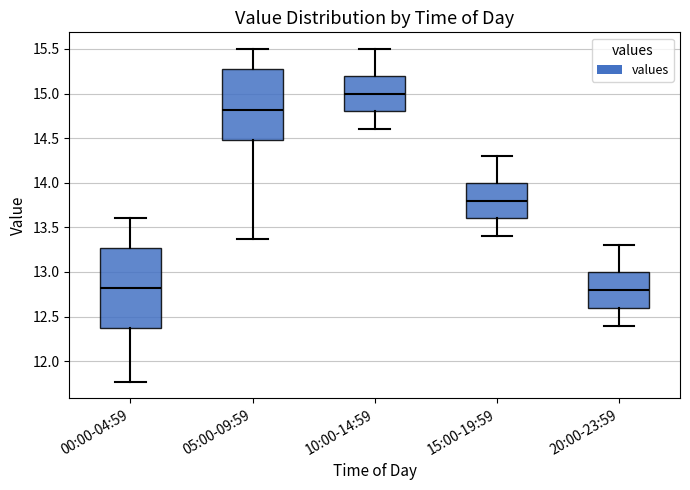

Which box's median line is the highest?

10:00-14:59